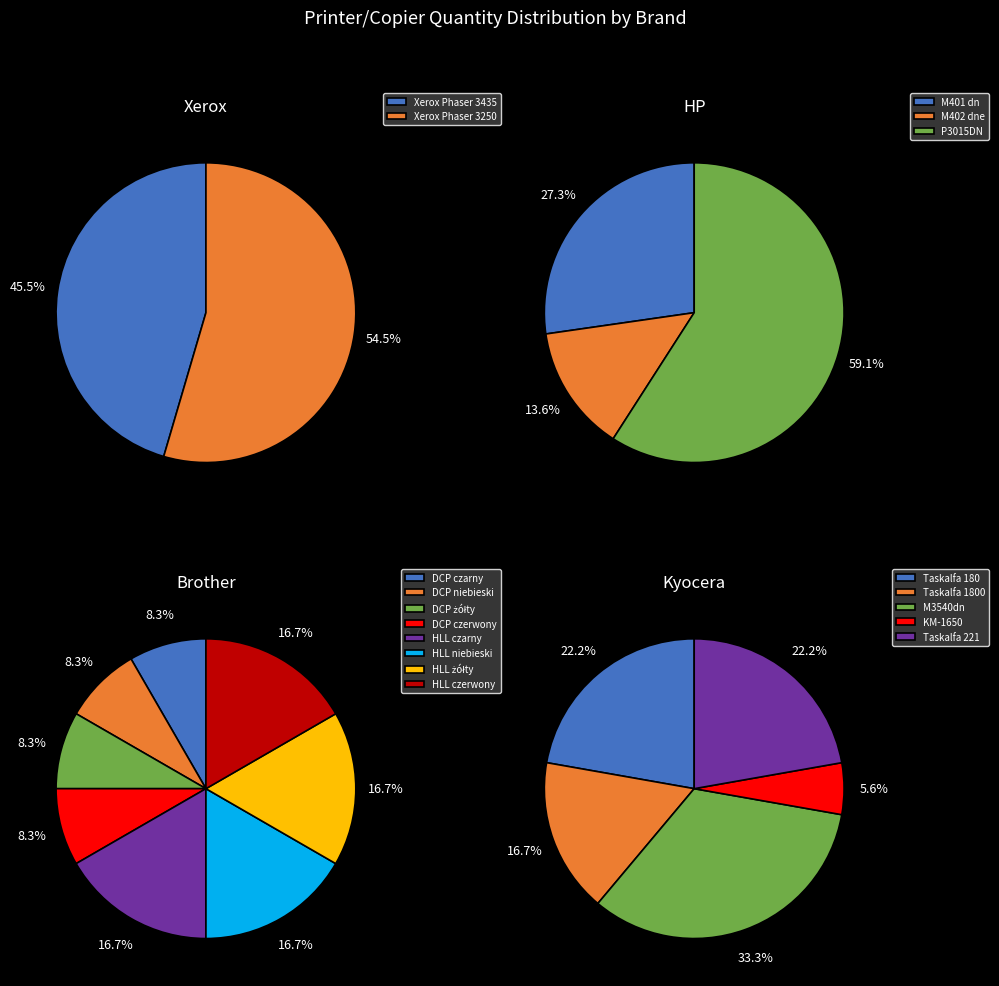

Is it true that Xerox Phaser 3250 is 6% of the pie?

False